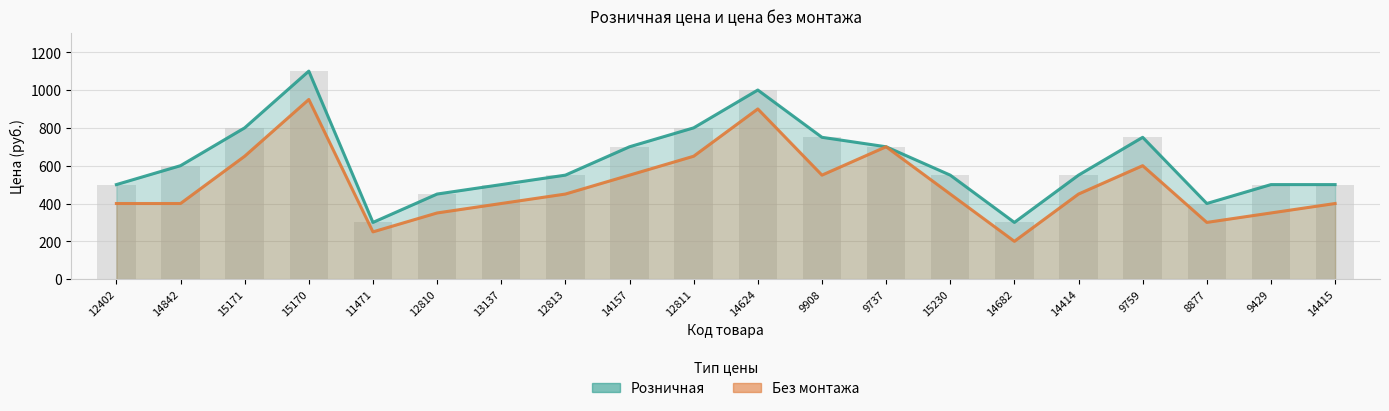

Which label corresponds to the smallest value in the chart?

14682